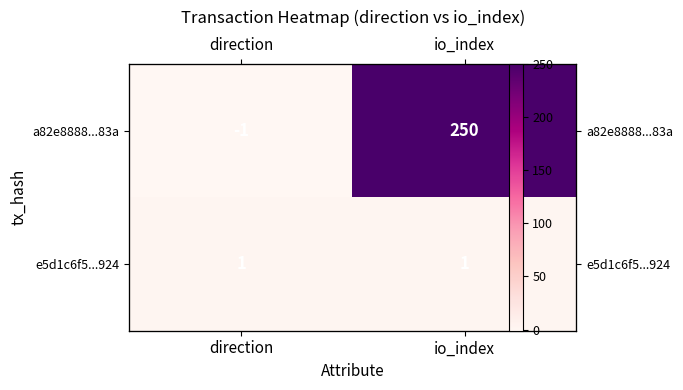

At which label does e5d1c6f5...924 reach its peak?

direction